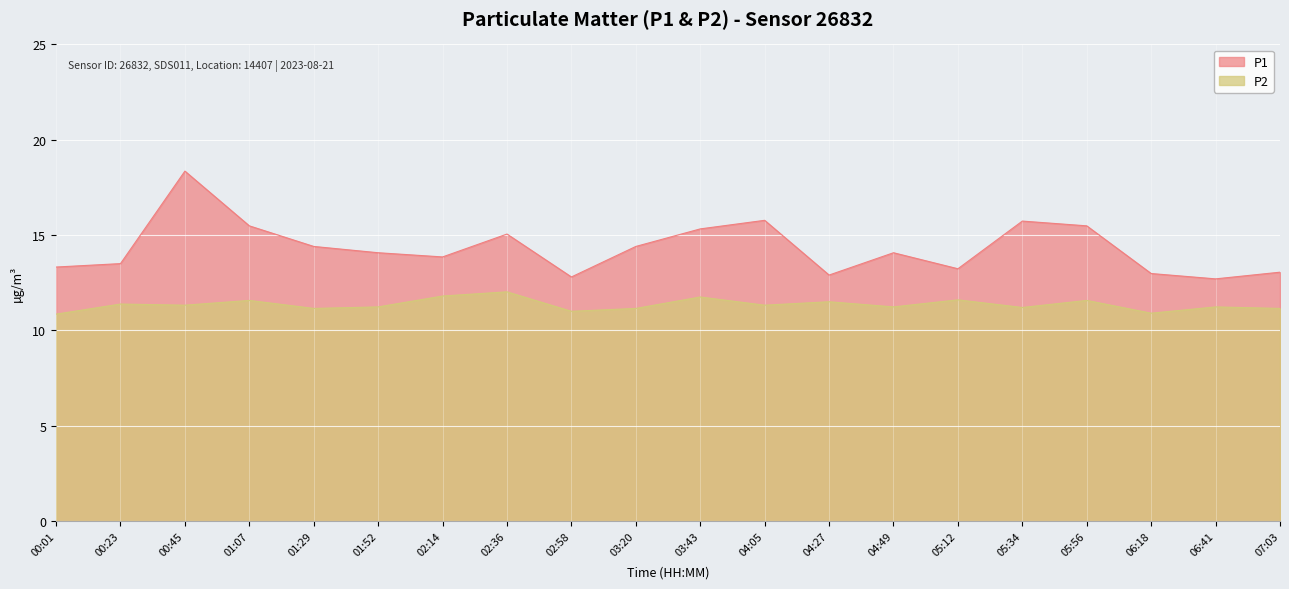

How many lines are shown in the chart?

2